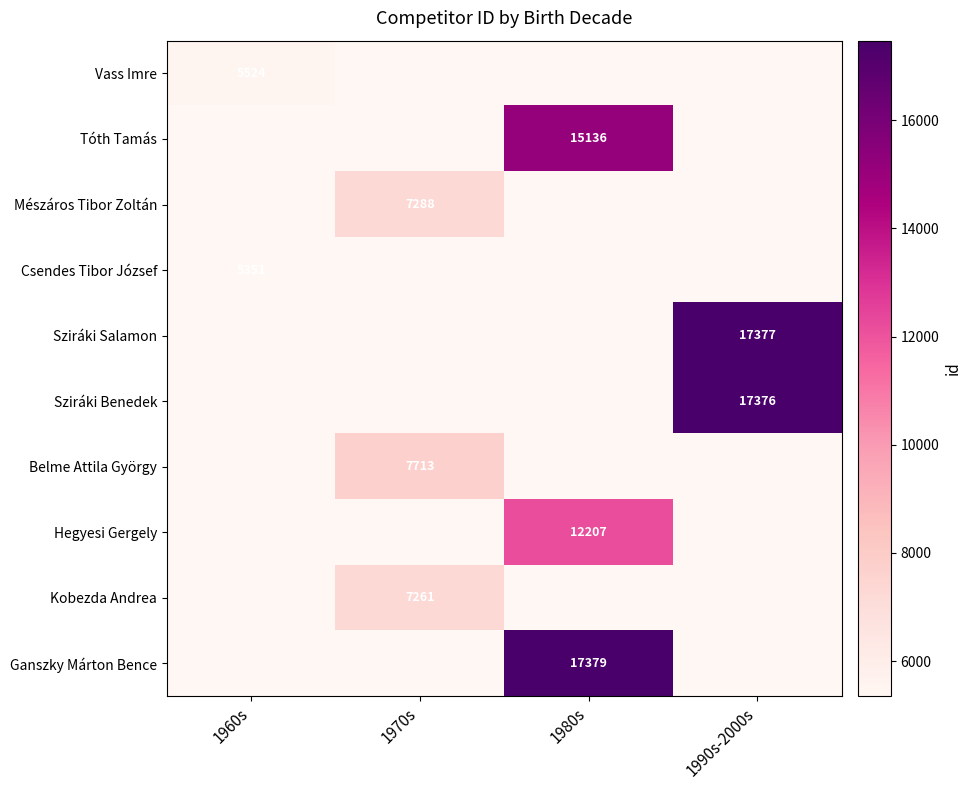

The Csendes Tibor József series shows 7169 at 1960s. True or false?

False